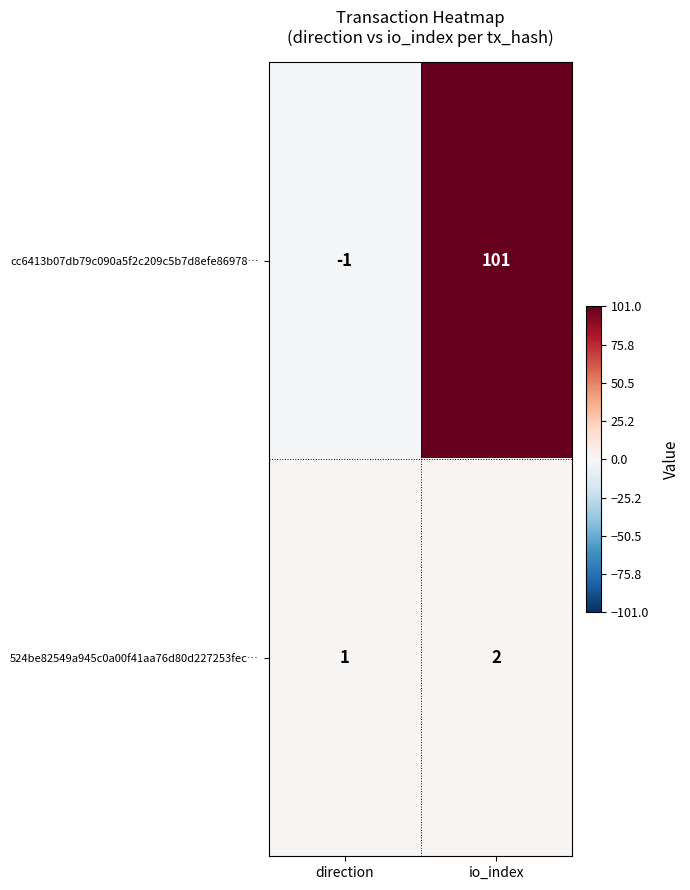

The 524be82549a945c0a00f41aa76d80d227253fec… series shows 2 at io_index. True or false?

True